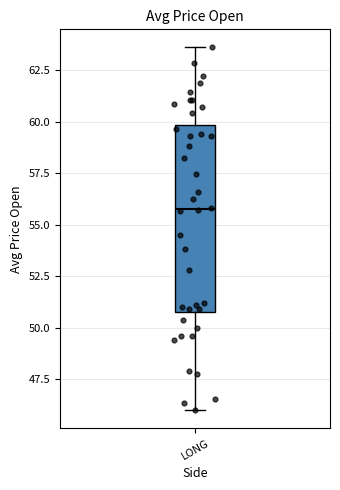

Read this box plot against the y-axis: the position of the median line, the range covered by the box, and the ends of both whiskers. The values are not printed on the chart, so give them approximately, as read against the axis.

median 56.0, box 51.0 to 60.0, whiskers 46.0 to 63.5